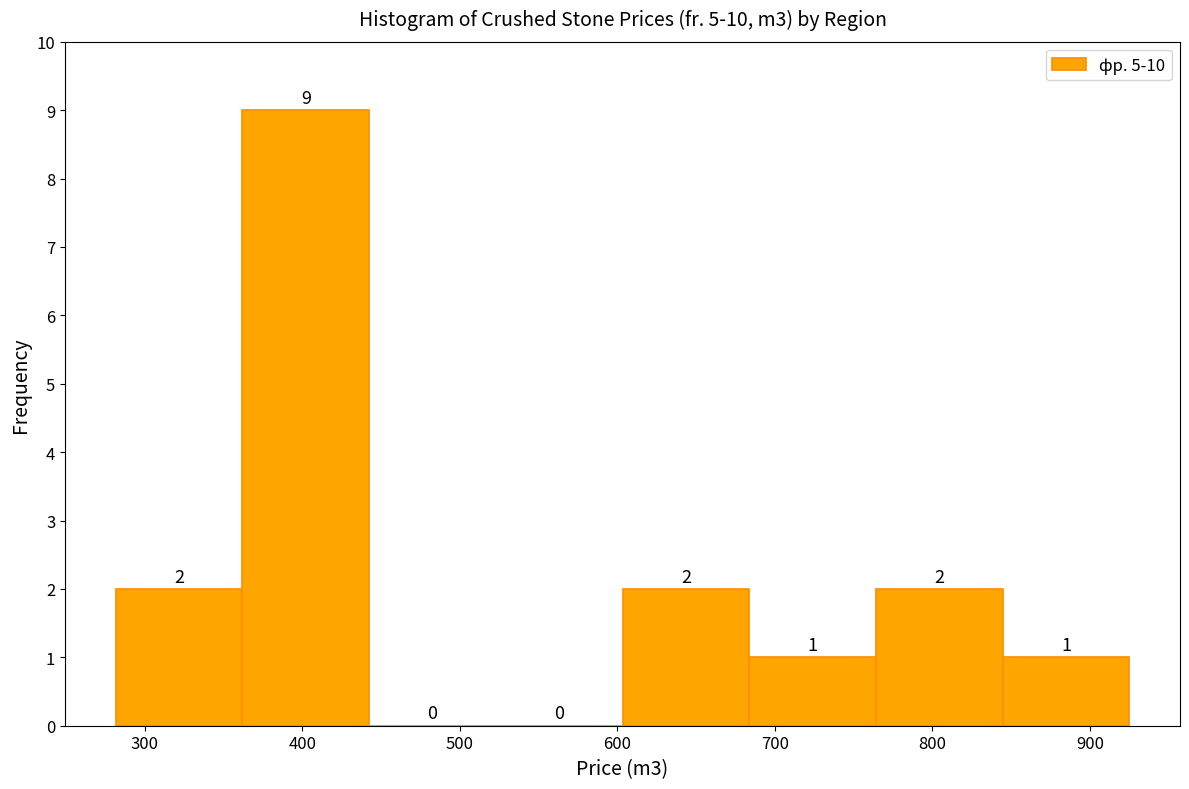

Which range on the x-axis has the tallest bar?

360 to 440